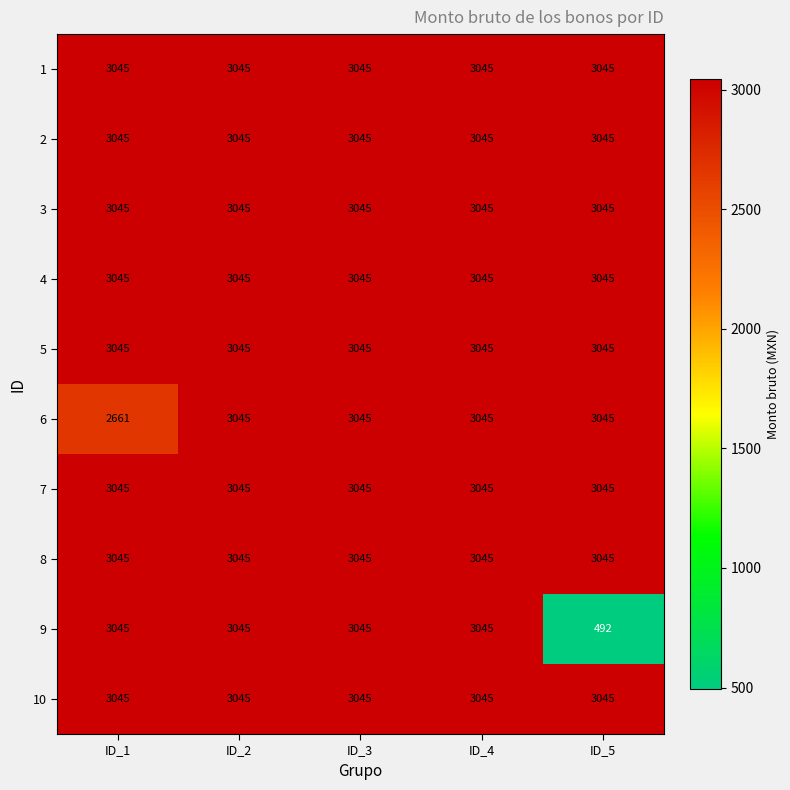

What is the sum of all 10 values?

15225